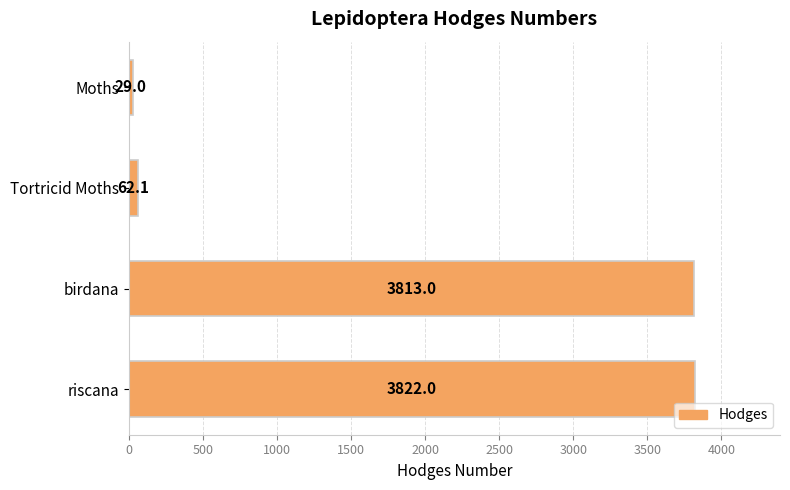

Where is the data nearest to the value 1925?

Tortricid Moths